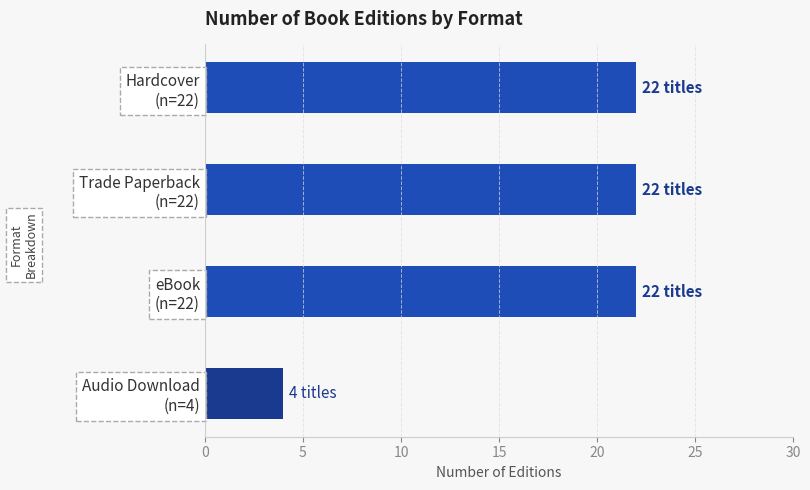

What is the greatest value displayed?

22